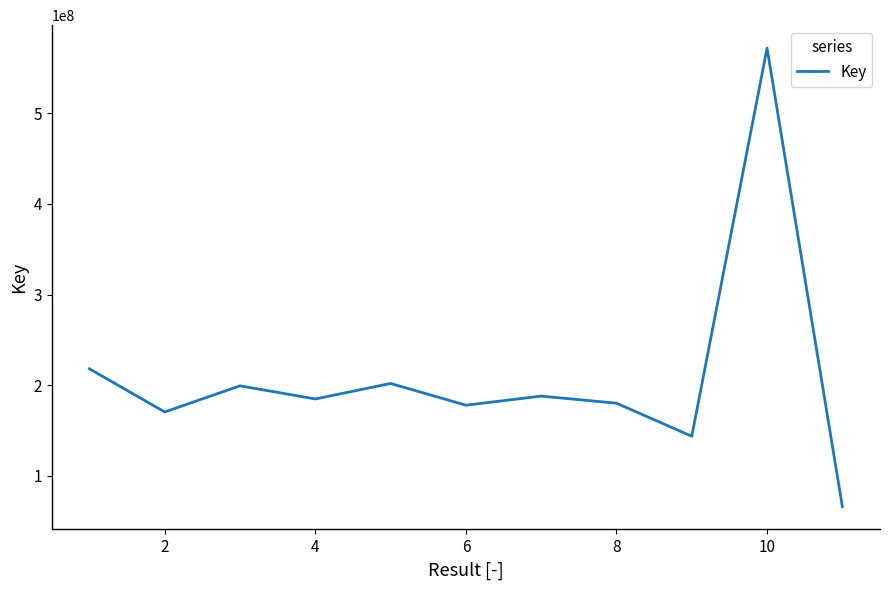

What is the smallest value displayed?

66128193